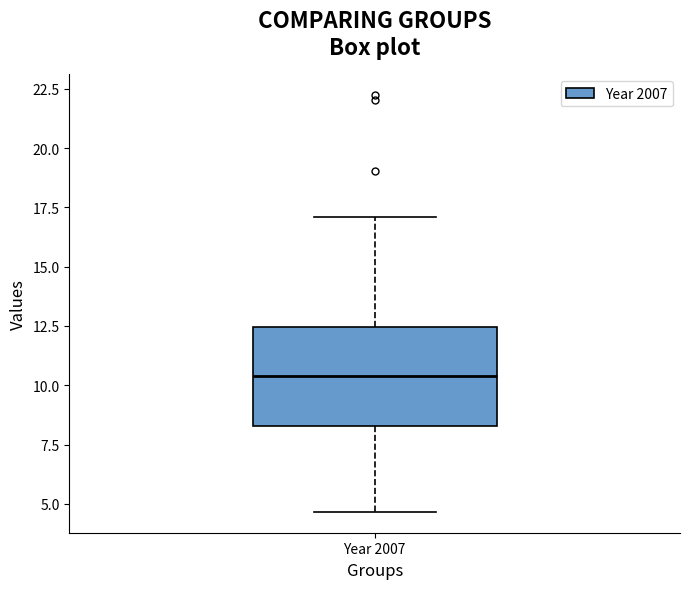

Read this box plot against the y-axis: the position of the median line, the range covered by the box, and the ends of both whiskers. The values are not printed on the chart, so give them approximately, as read against the axis.

median 10.5, box 8.5 to 12.5, whiskers 4.5 to 17.0